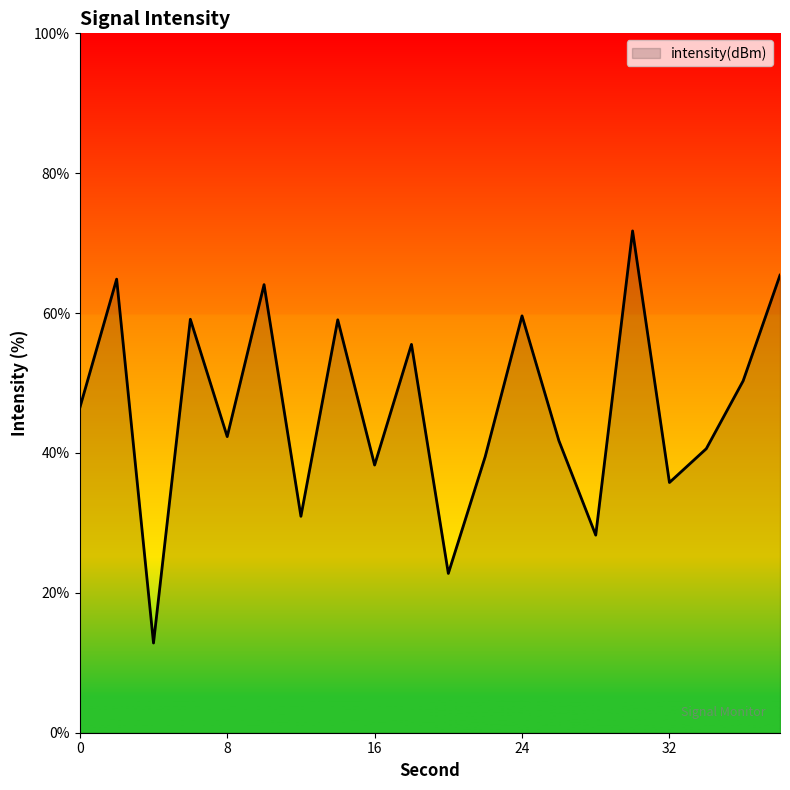

What is the maximum value shown in the chart?

71.7